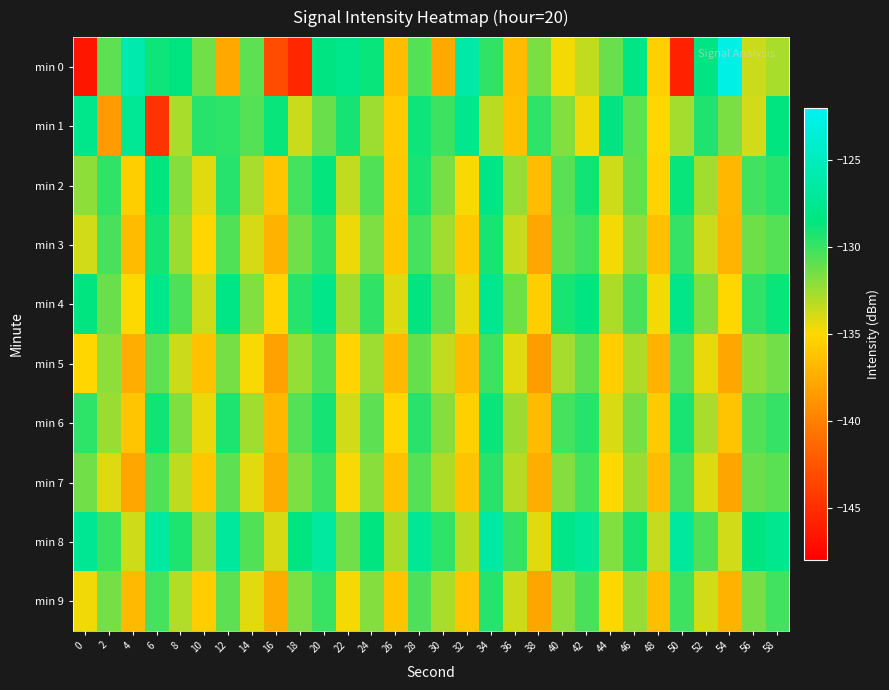

Which series has the largest total across all categories?

min 8